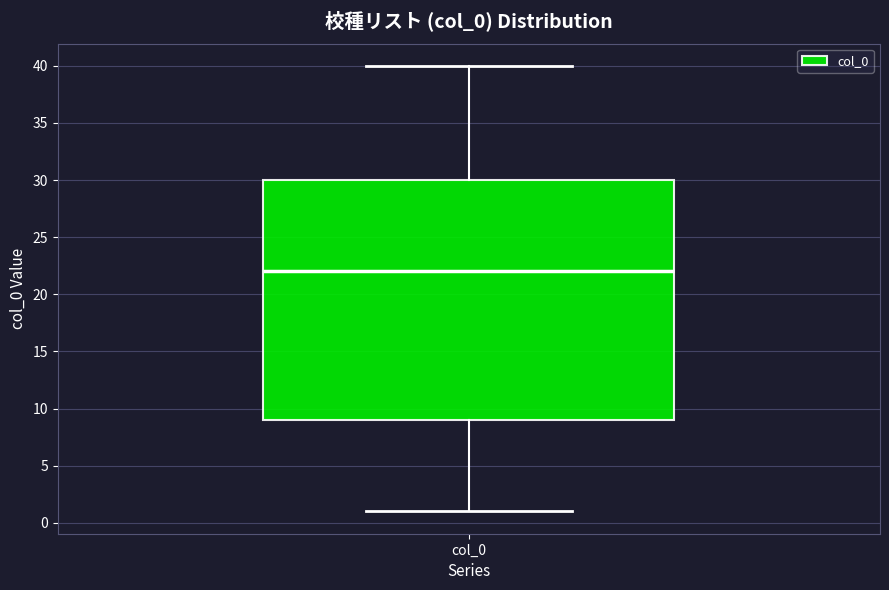

Read this box plot against the y-axis: the position of the median line, the range covered by the box, and the ends of both whiskers. The values are not printed on the chart, so give them approximately, as read against the axis.

median 22, box 9 to 30, whiskers 1 to 40